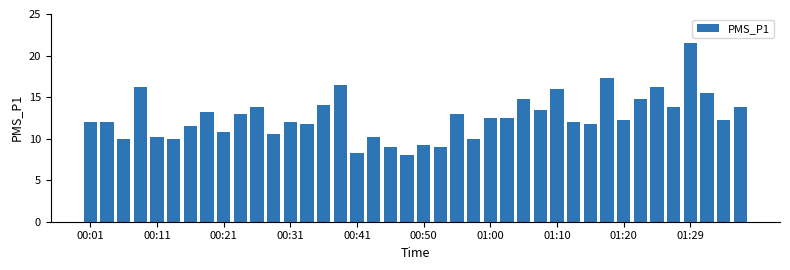

What is the value of the 3rd bar from the left?

10.0